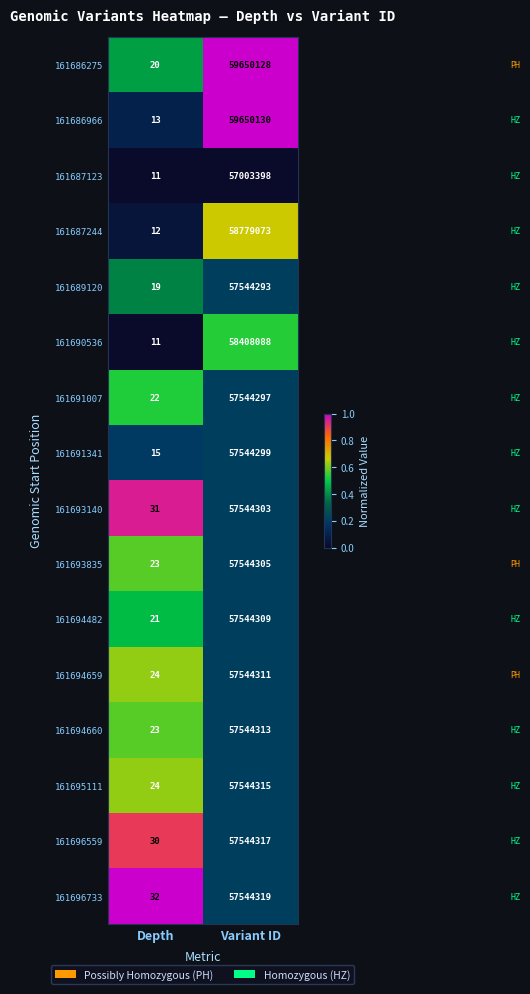

At which category does the chart reach its minimum across all series?

Depth